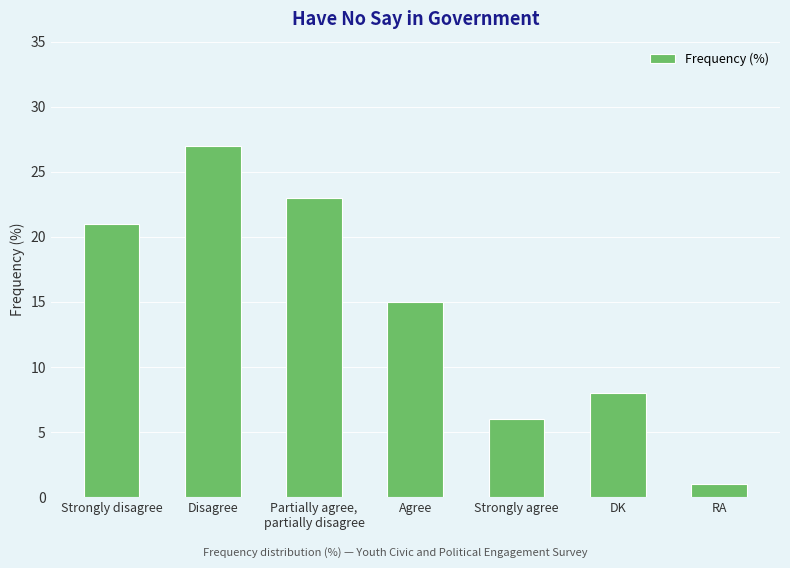

Reading left to right, transcribe all the data shown in this chart.

21	27	23	15	6	8	1